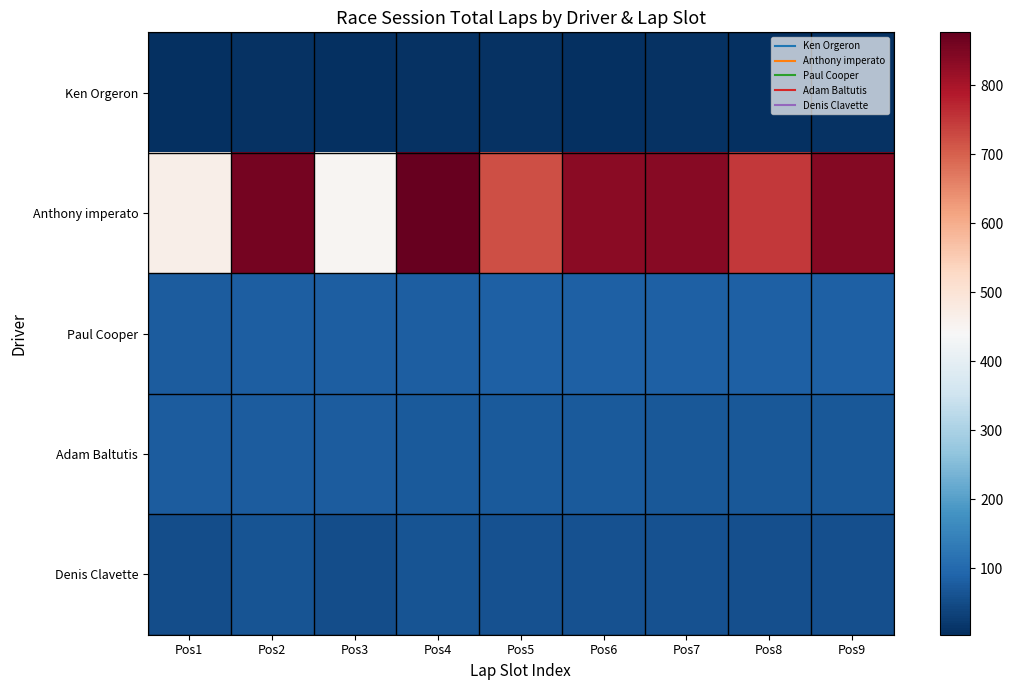

What is the total value across all series at Pos9?

1063.6